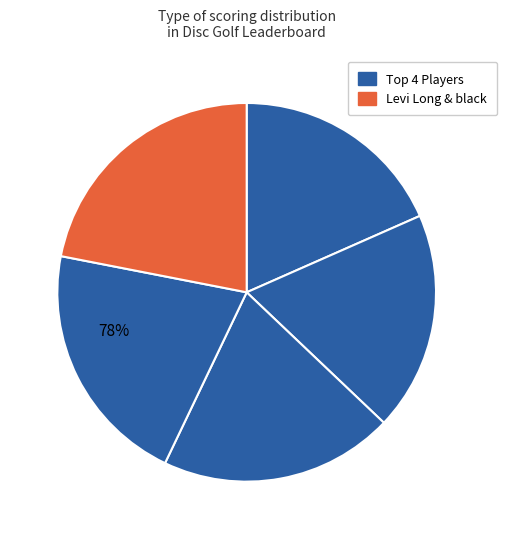

To the nearest percent, what is the difference between the largest and smallest slice percentages?

4%